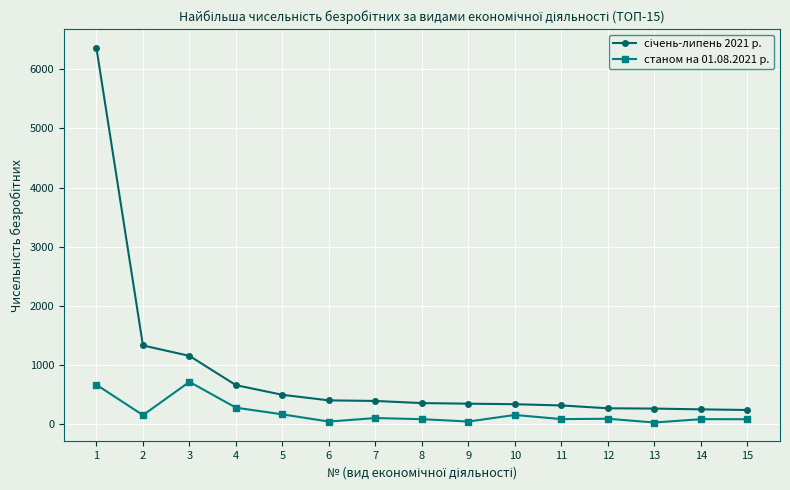

What is the greatest value displayed?

6361